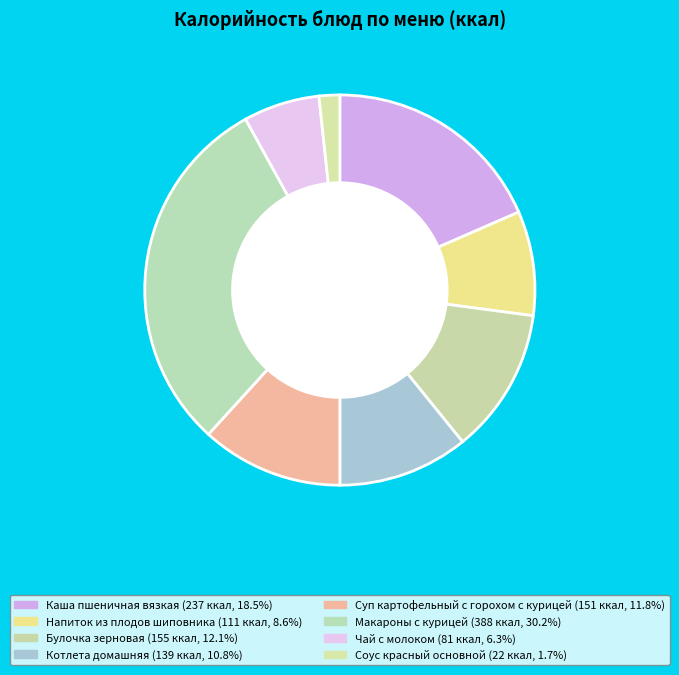

Does Макароны с курицей represent more than half of the total?

No